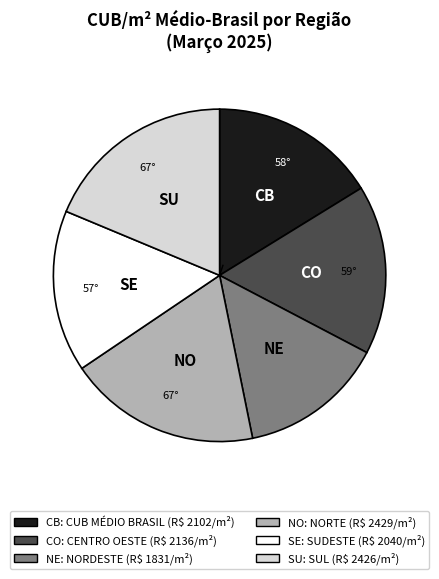

Is there any slice that represents more than half of the pie?

No